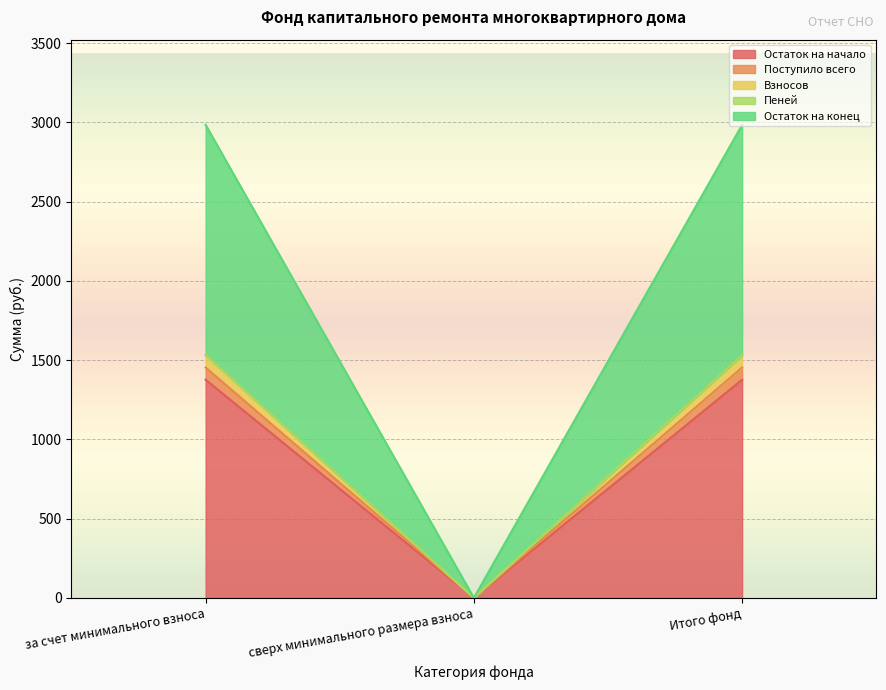

Is the value of Остаток на конец at за счет минимального взноса greater than the value of Остаток на начало at Итого фонд?

Yes